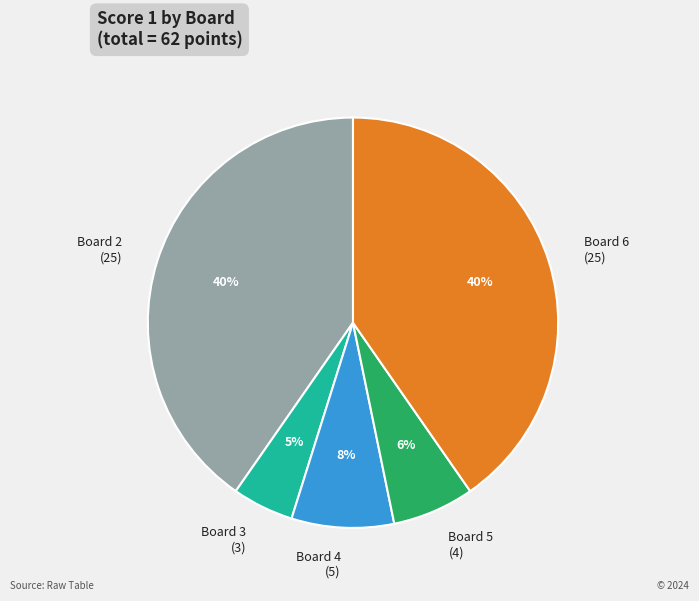

Is there a majority slice in this chart?

No